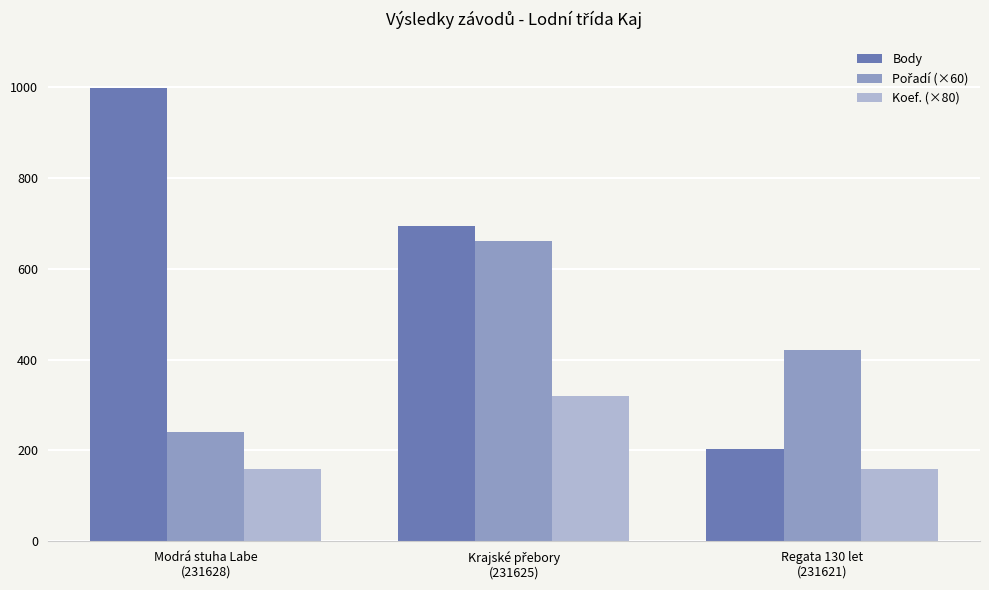

What is the average value of the Body series?

631